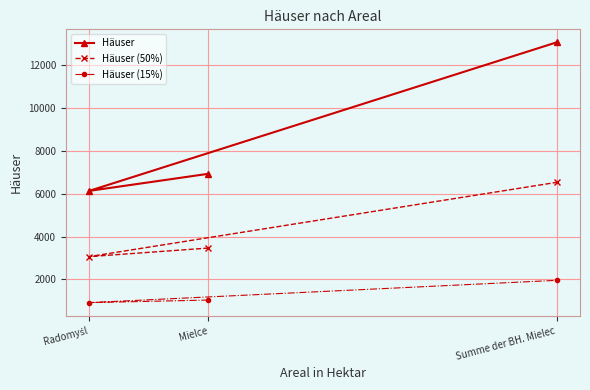

Rank the series by their maximum value, from lowest to highest.

Häuser (15%), Häuser (50%), Häuser